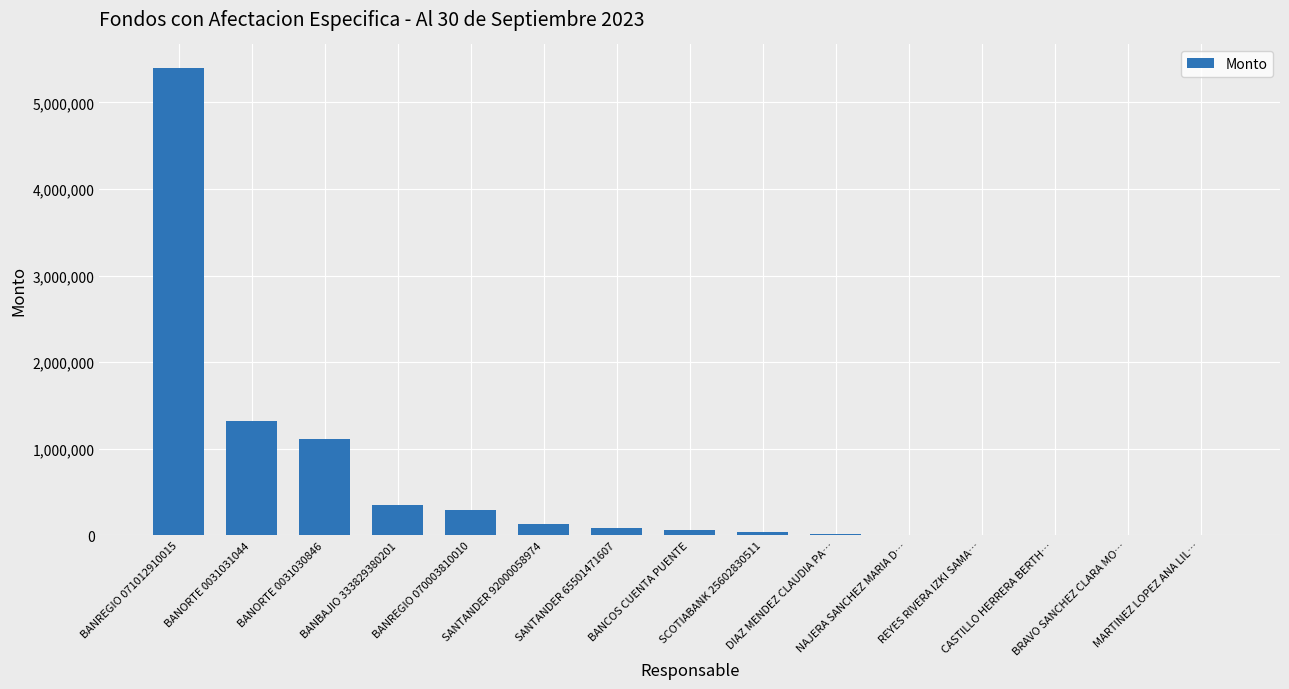

What is the sum of the values at BANCOS CUENTA PUENTE and BANORTE 0031030846?

1179504.9